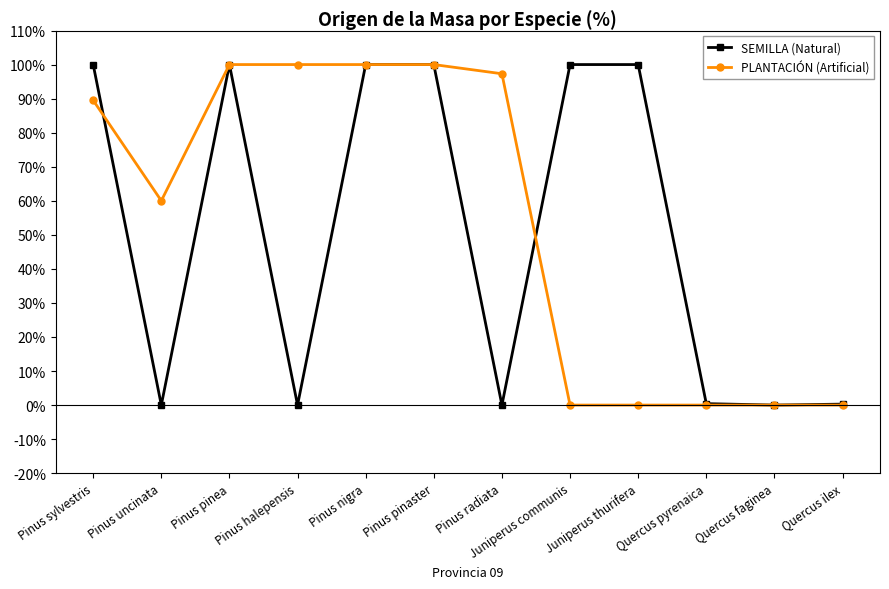

How many categories are shown in the chart?

12